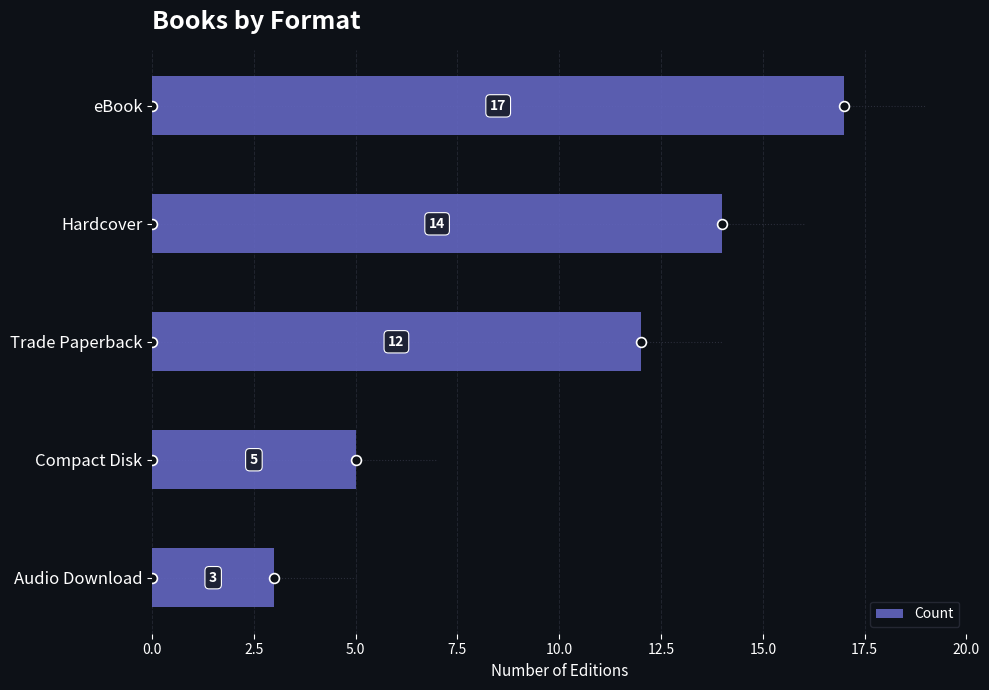

What value does the Count series have at Trade Paperback?

12